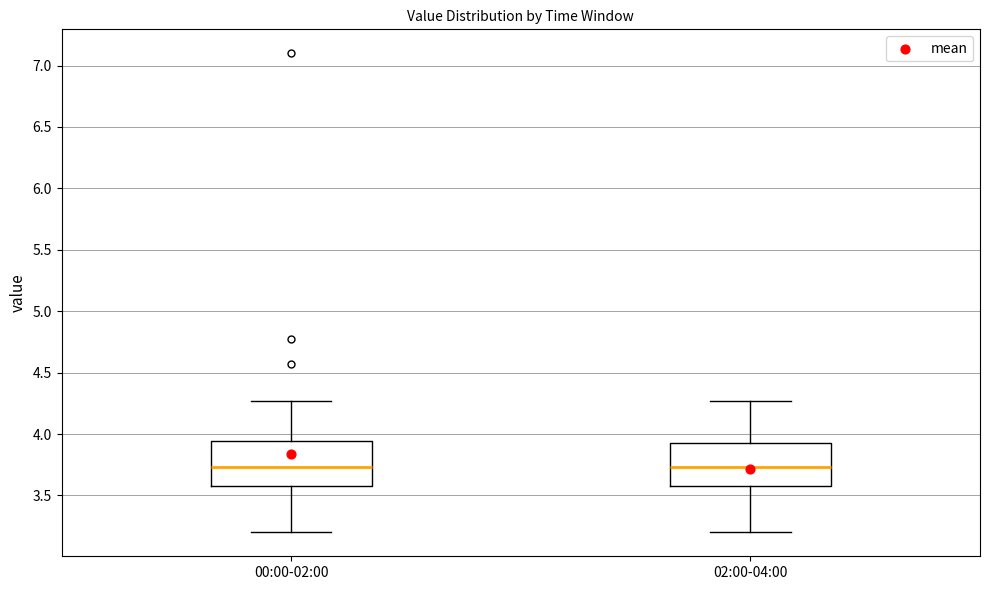

Where does the upper whisker of the box for 00:00-02:00 end on the y-axis? The values are not printed on the chart, so give them approximately, as read against the axis.

4.25